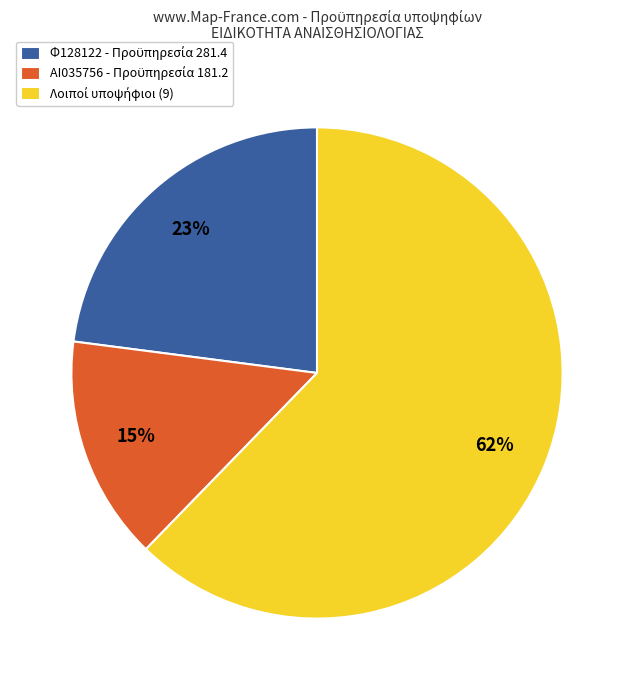

Is there a majority slice in this chart?

Yes